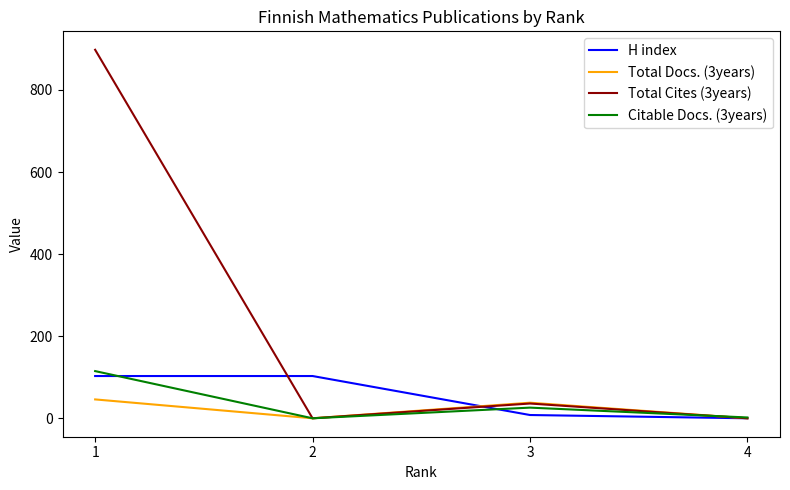

The Total Docs. (3years) series shows 0 at 4. True or false?

True